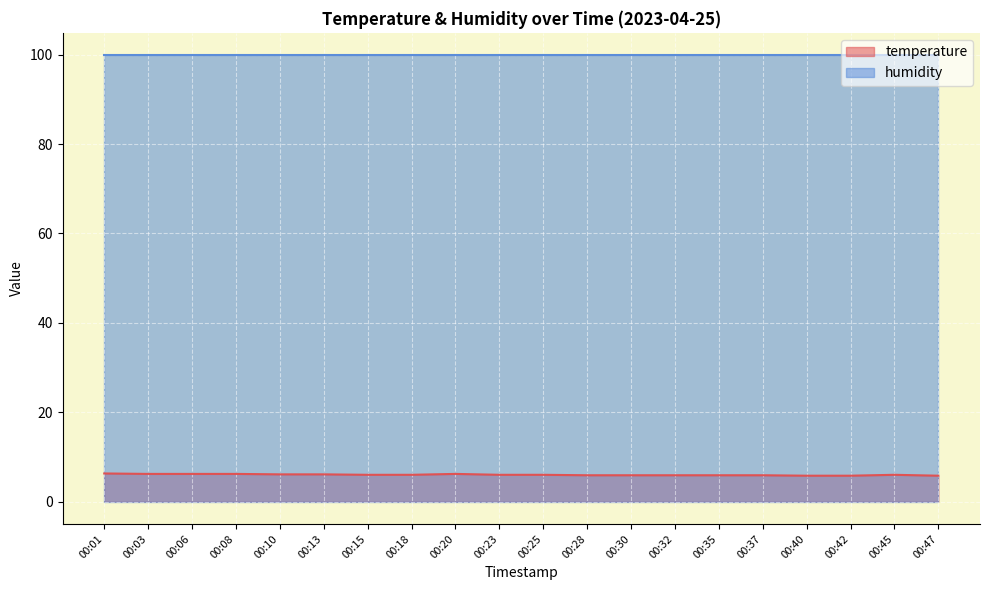

The value at 00:18 is 3.6. True or false?

False